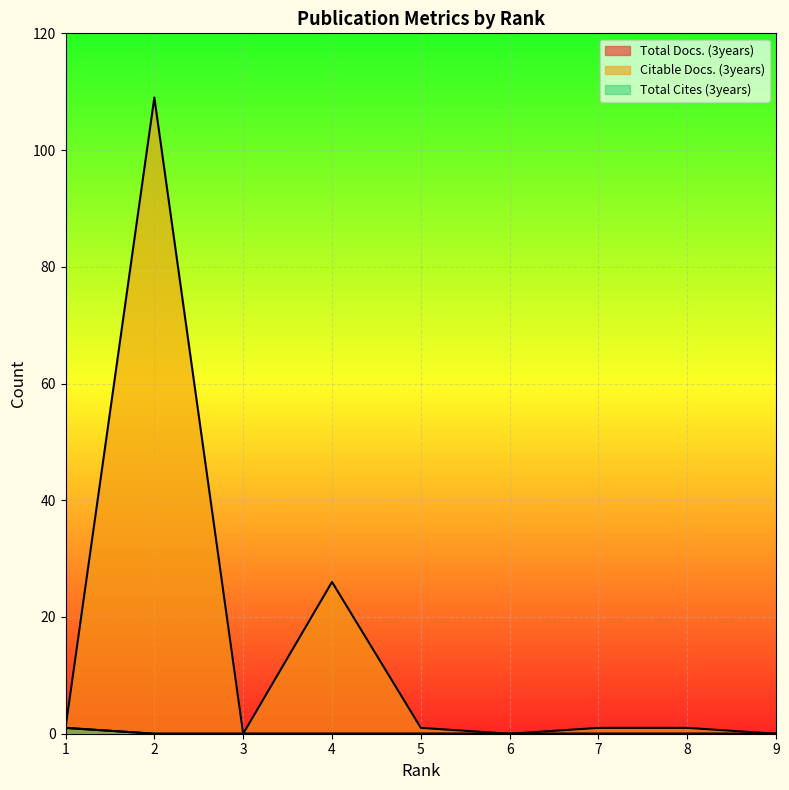

True or false: Citable Docs. (3years) has more than 2 interior local peaks.

False